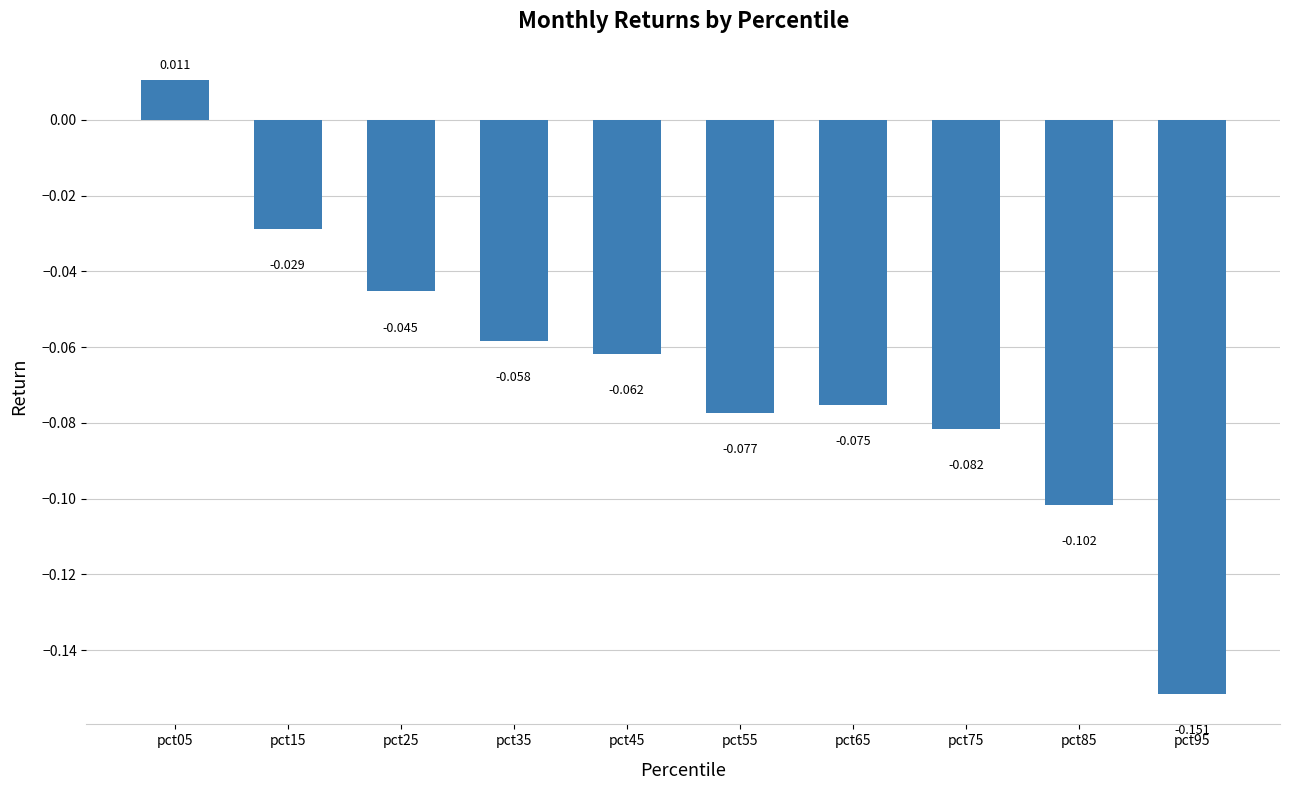

How many bars are there in total?

10